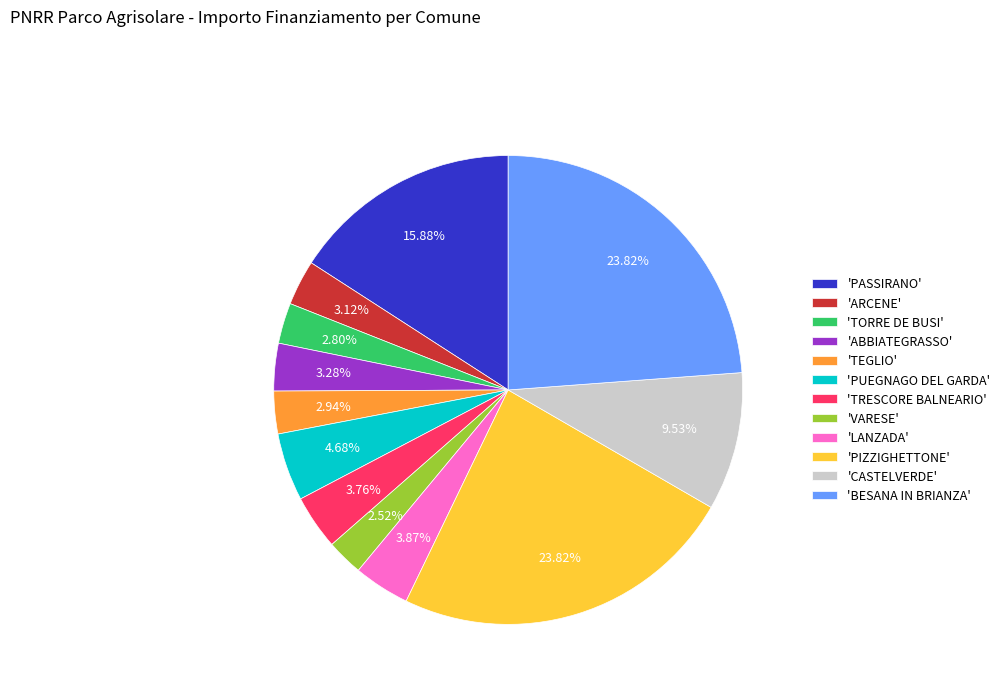

Count the number of slices in the pie.

12